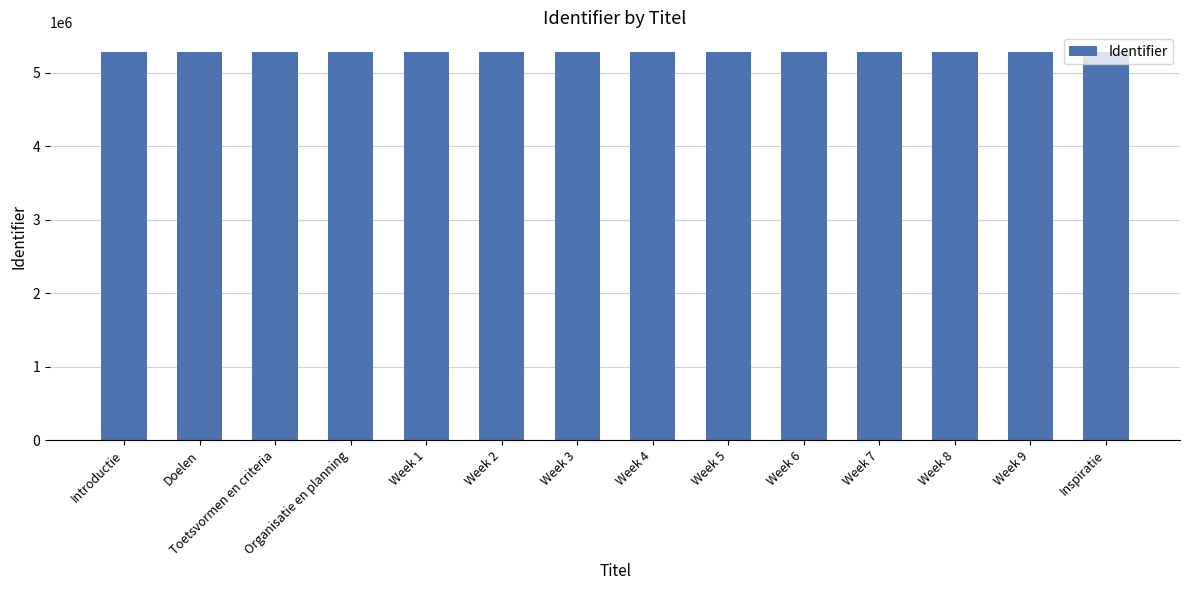

How many data points does each series have?

14